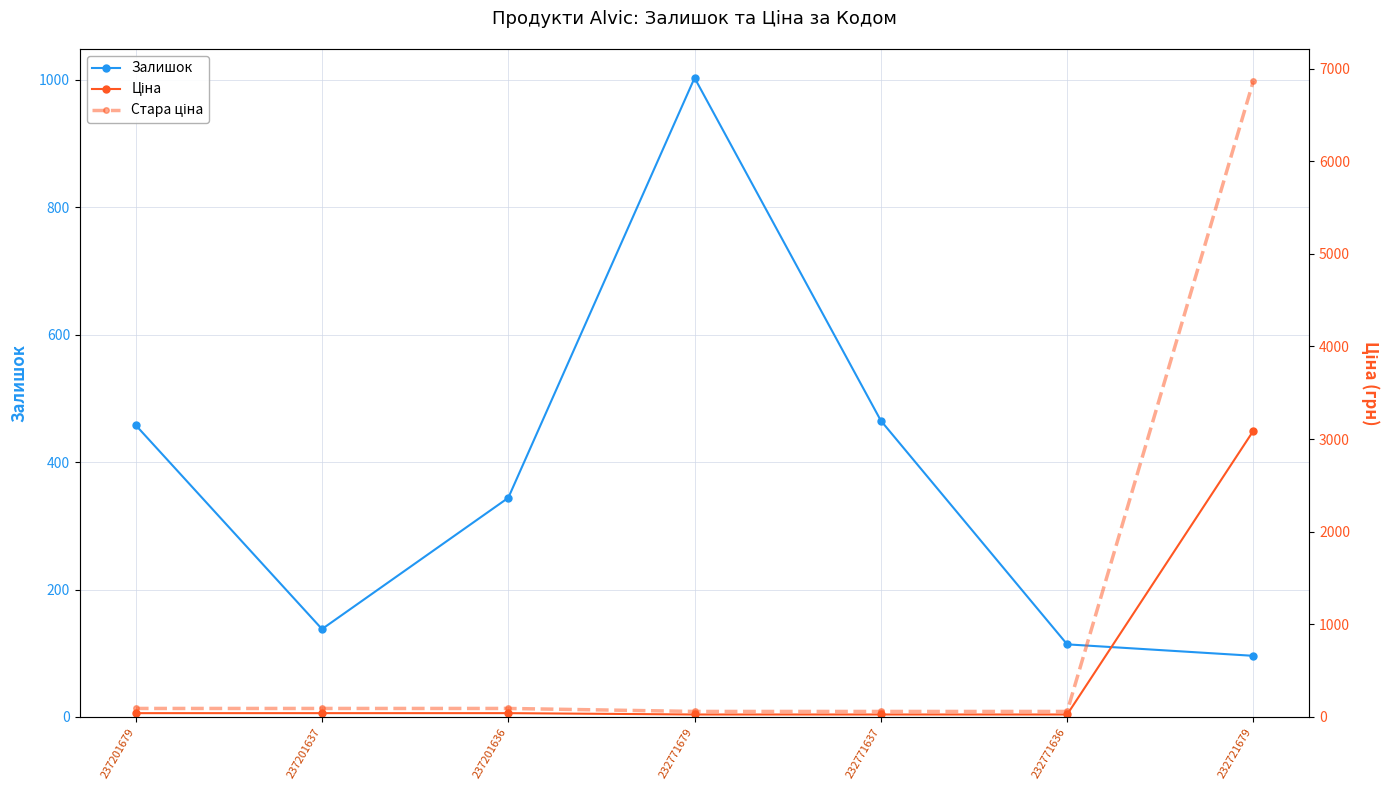

Which series changed the most between 237201636 and 232771679?

Залишок